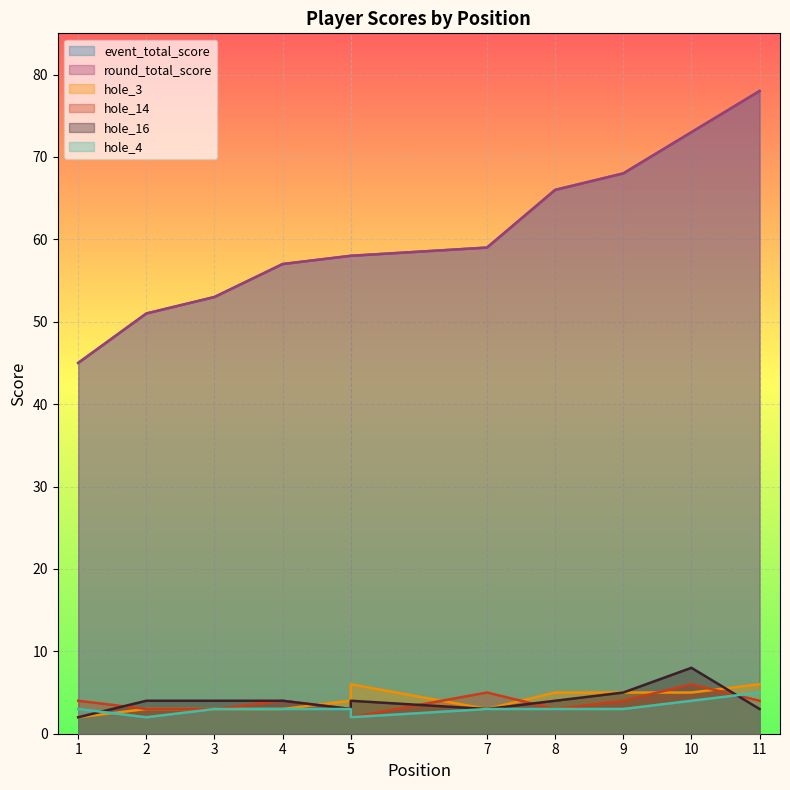

What are all the series names shown in the legend?

event_total_score, round_total_score, hole_3, hole_14, hole_16, hole_4